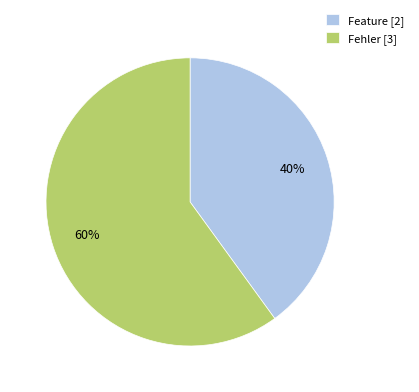

Which has a higher value, Feature [2] or Fehler [3]?

Fehler [3]